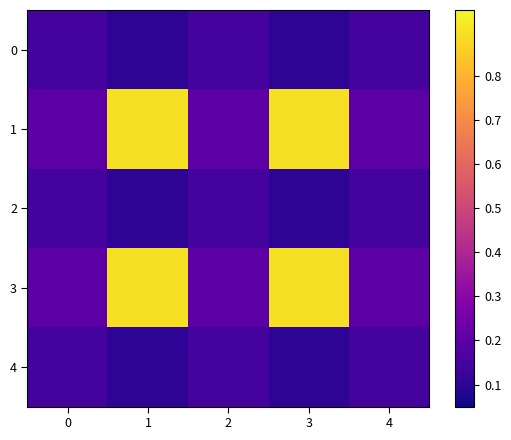

Which has a higher value, 2 or 4?

2